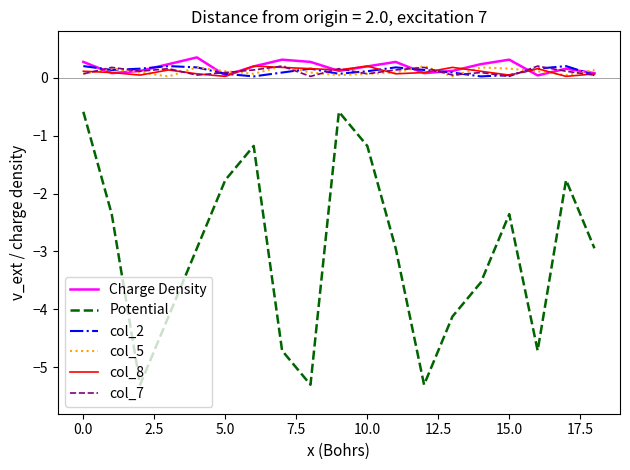

Which series has the largest range (max minus min)?

Potential